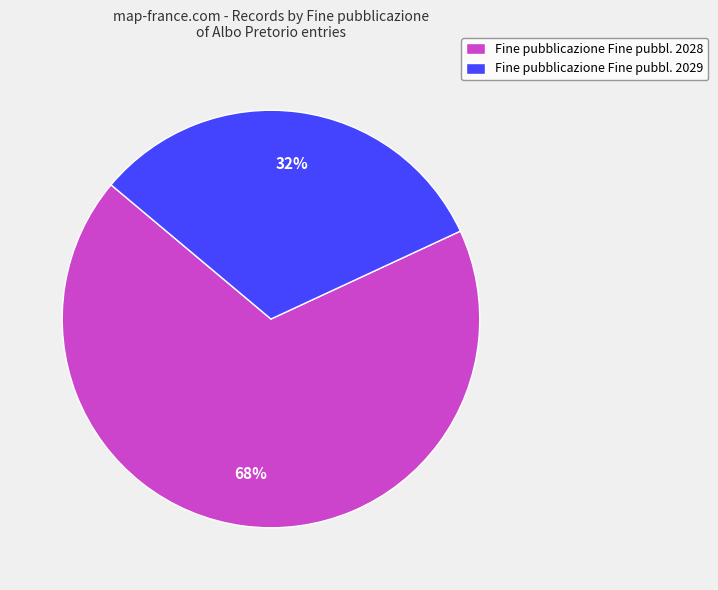

To the nearest percent, what percentage of the pie is Fine pubblicazione Fine pubbl. 2029?

32%